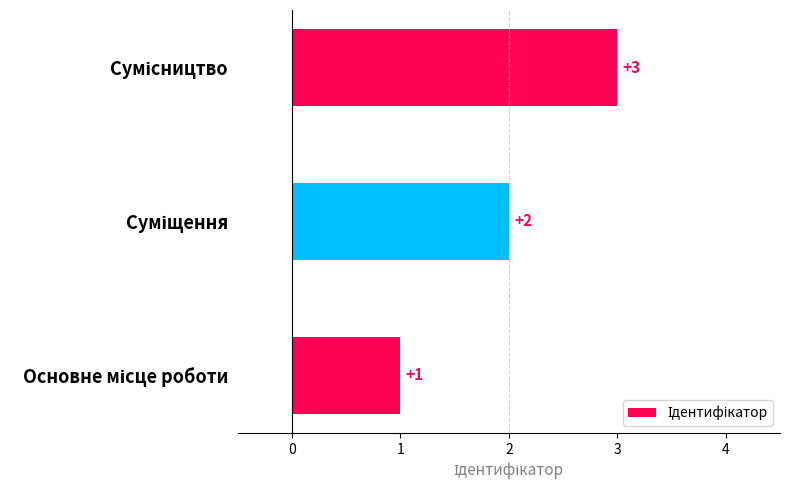

Count the values in the range 1 to 3.

3